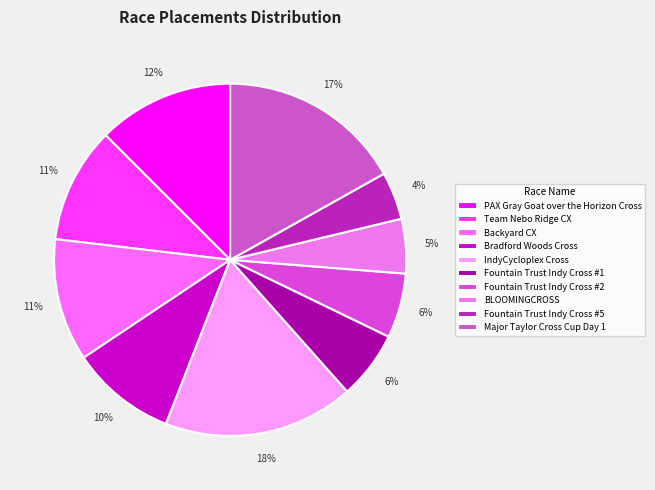

Is IndyCycloplex Cross the majority of the pie?

No